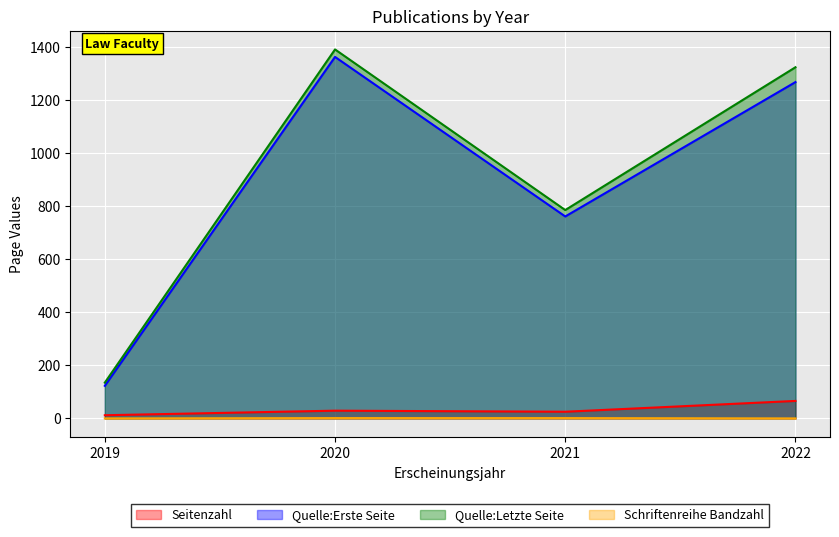

True or false: Quelle:Letzte Seite and Schriftenreihe Bandzahl cross at least once.

False